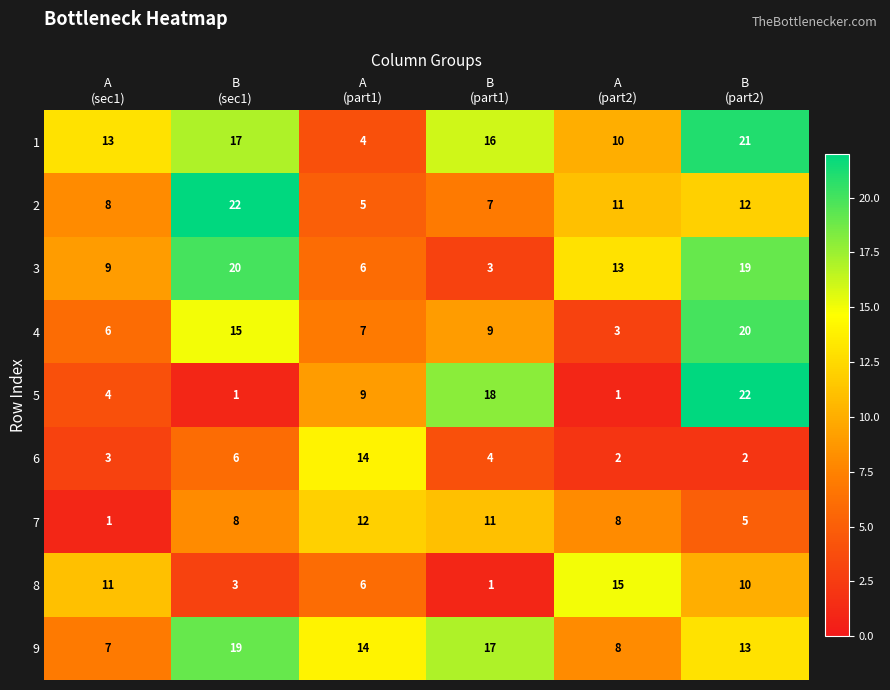

What is the difference between the maximum and second lowest values in the 6 series?

12